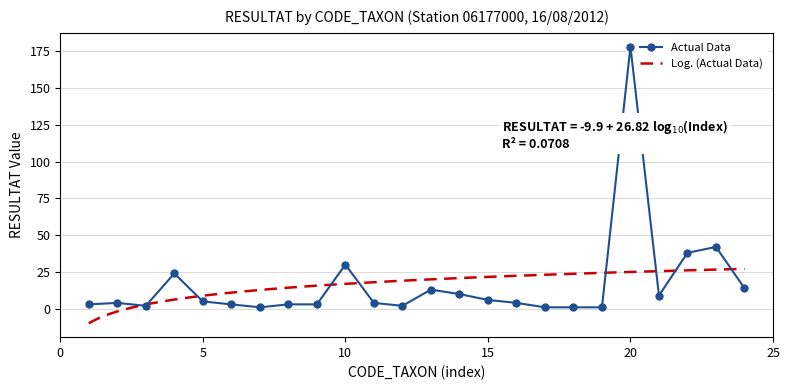

What is the highest value of the Actual Data series?

178